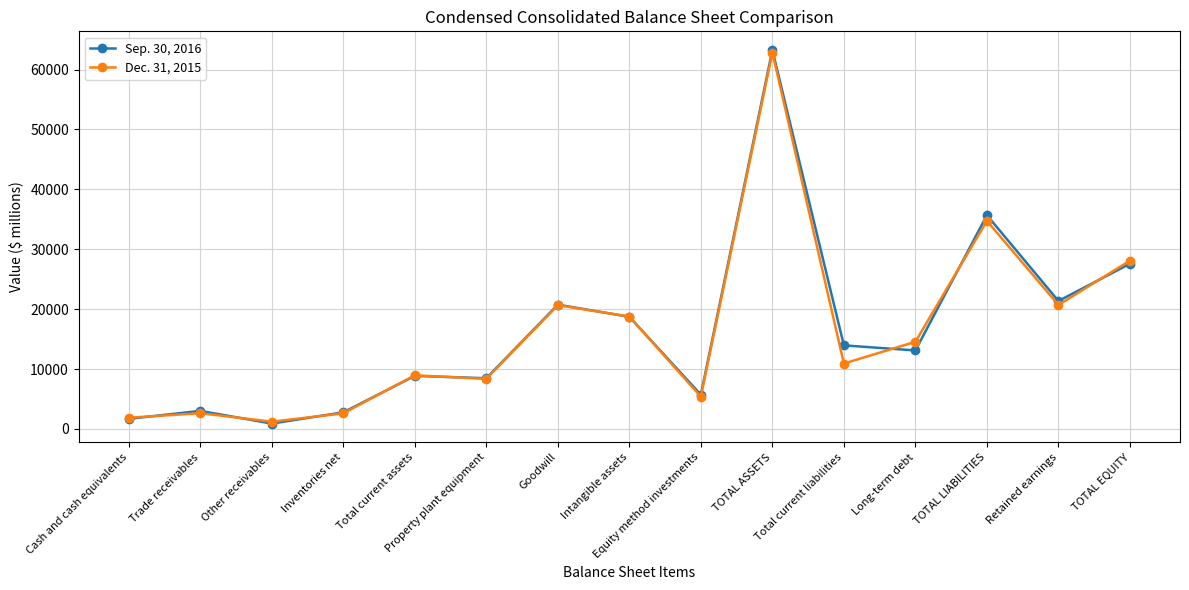

What are all the series names shown in the legend?

Sep. 30, 2016, Dec. 31, 2015